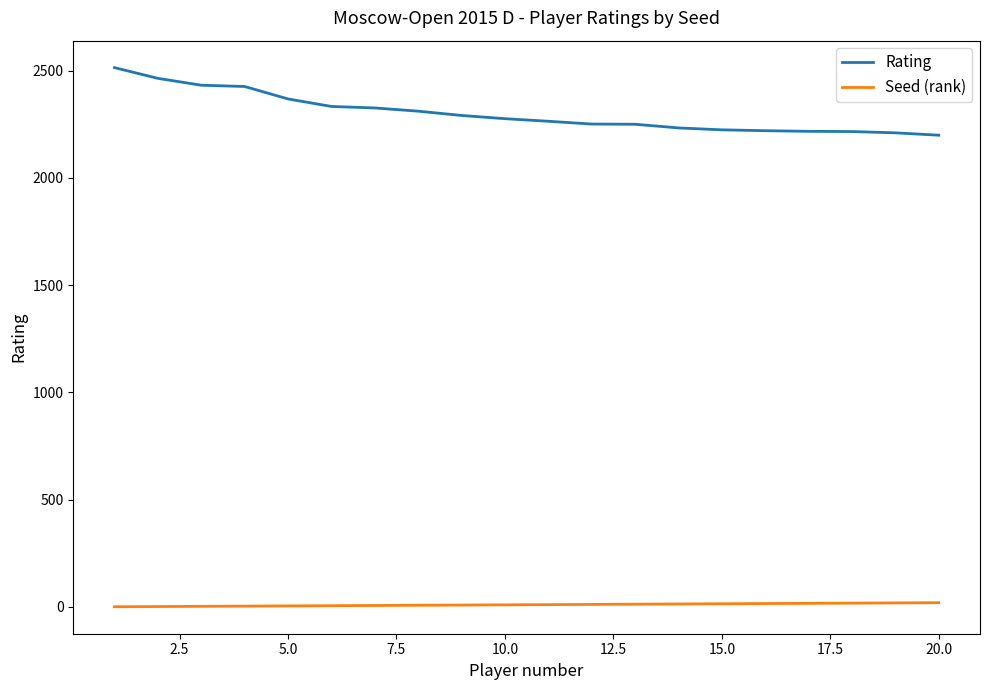

List the series in order of their peak value, lowest first.

Seed (rank), Rating